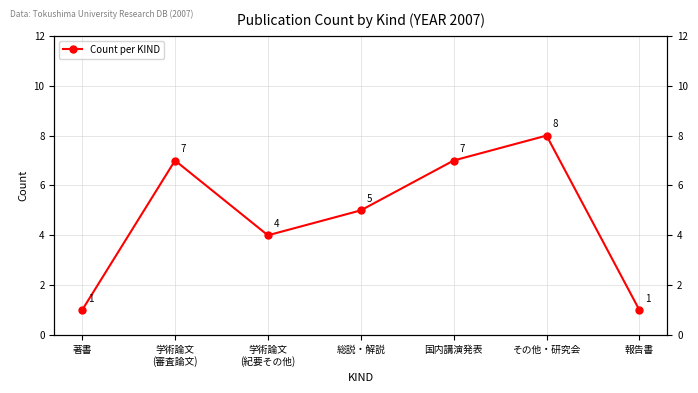

Reading left to right, what are all the values shown in this chart?

1	7	4	5	7	8	1